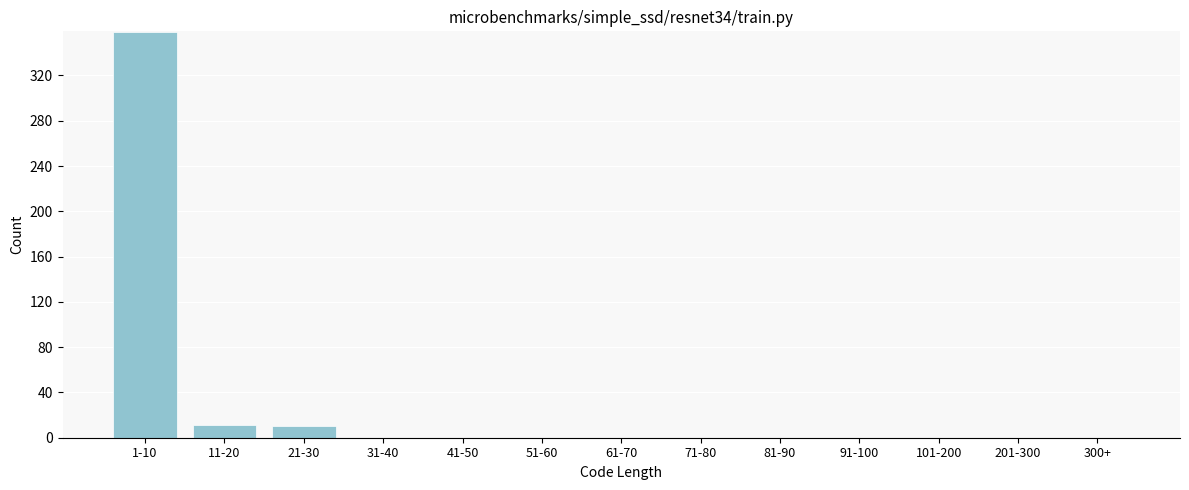

Which category has the highest value across all series?

1-10